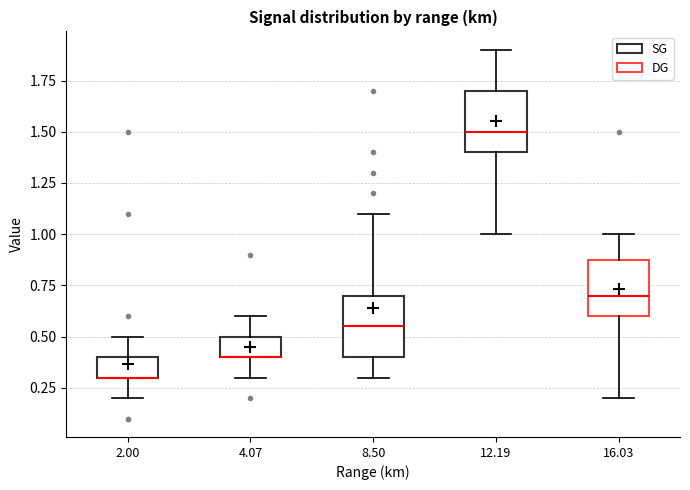

Reading left to right, transcribe this box plot: for each box, give where its median line is, the range the box spans, and where its two whiskers end, as read against the y-axis. The values are not printed on the chart, so give them approximately, as read against the axis.

2.00: median 0.30 (drawn on the box's lower edge), box 0.30 to 0.40, whiskers 0.20 to 0.50
4.07: median 0.40 (drawn on the box's lower edge), box 0.40 to 0.50, whiskers 0.30 to 0.60
8.50: median 0.55, box 0.40 to 0.70, whiskers 0.30 to 1.10
12.19: median 1.50, box 1.40 to 1.70, whiskers 1.00 to 1.90
16.03: median 0.70, box 0.60 to 0.90, whiskers 0.20 to 1.00